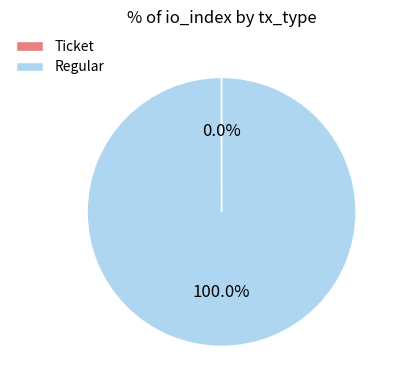

What is the largest slice in the pie chart?

Regular